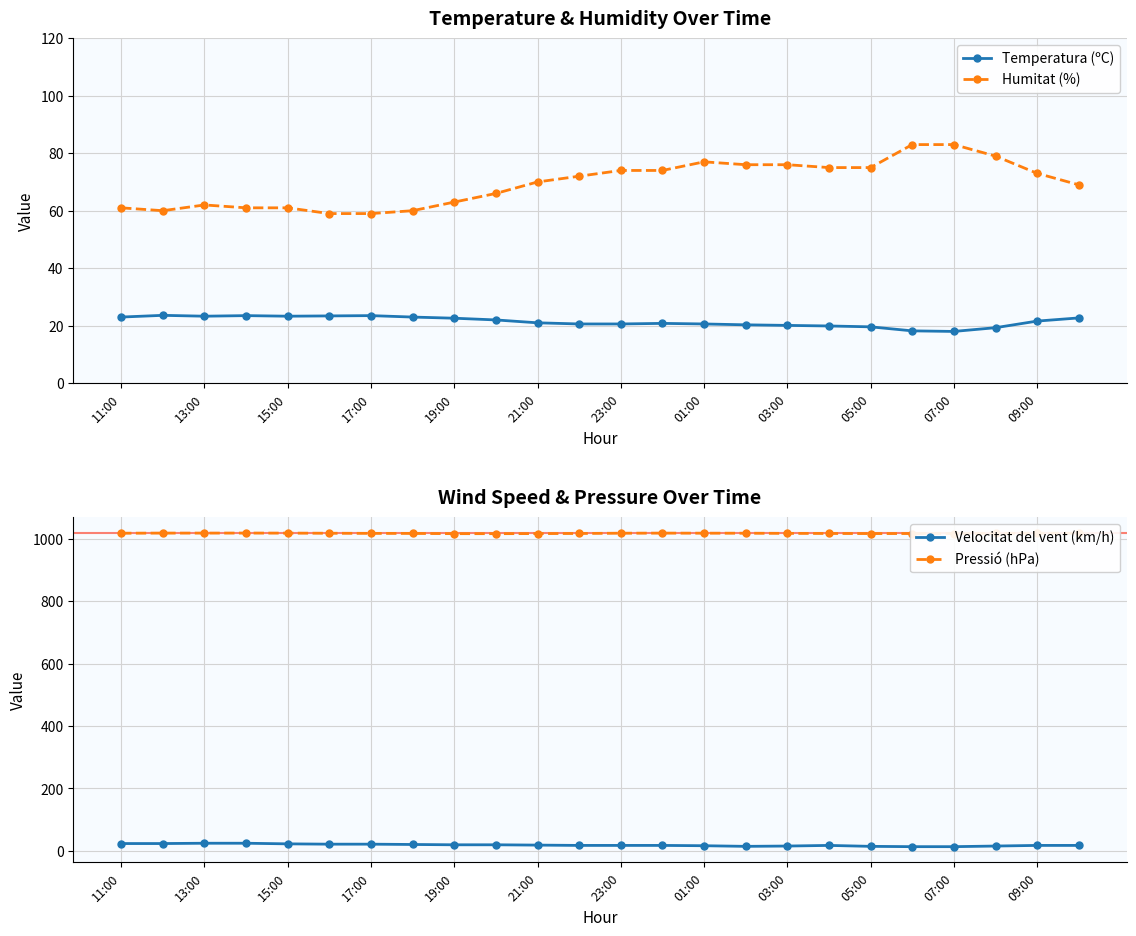

The value of Temperatura (ºC) at 19 is 18.2. True or false?

True